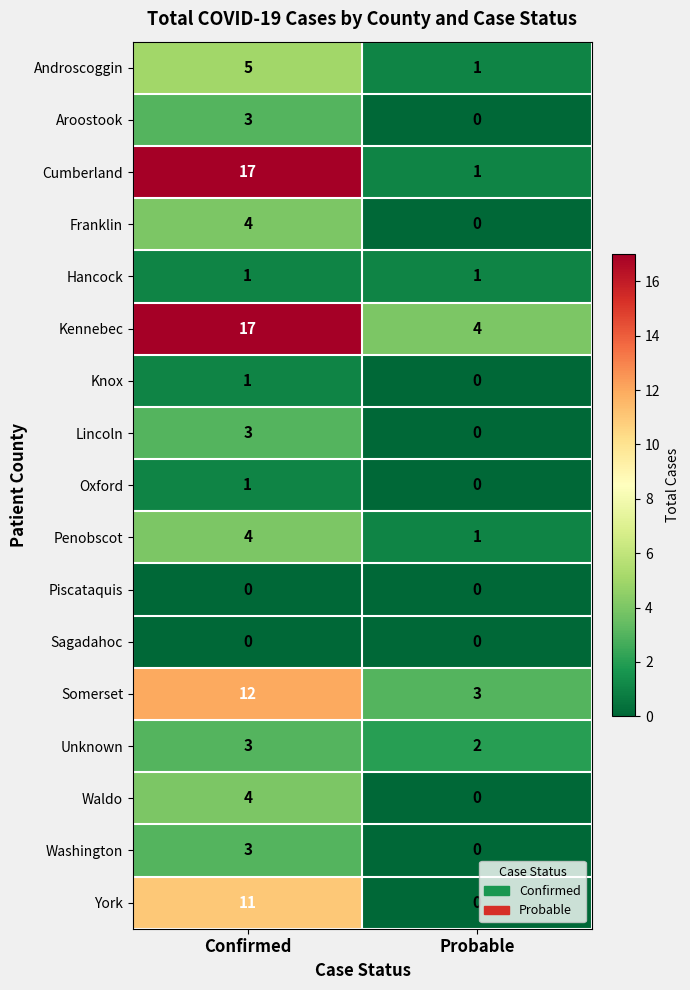

What is the spread (max minus min) of values at Probable?

4